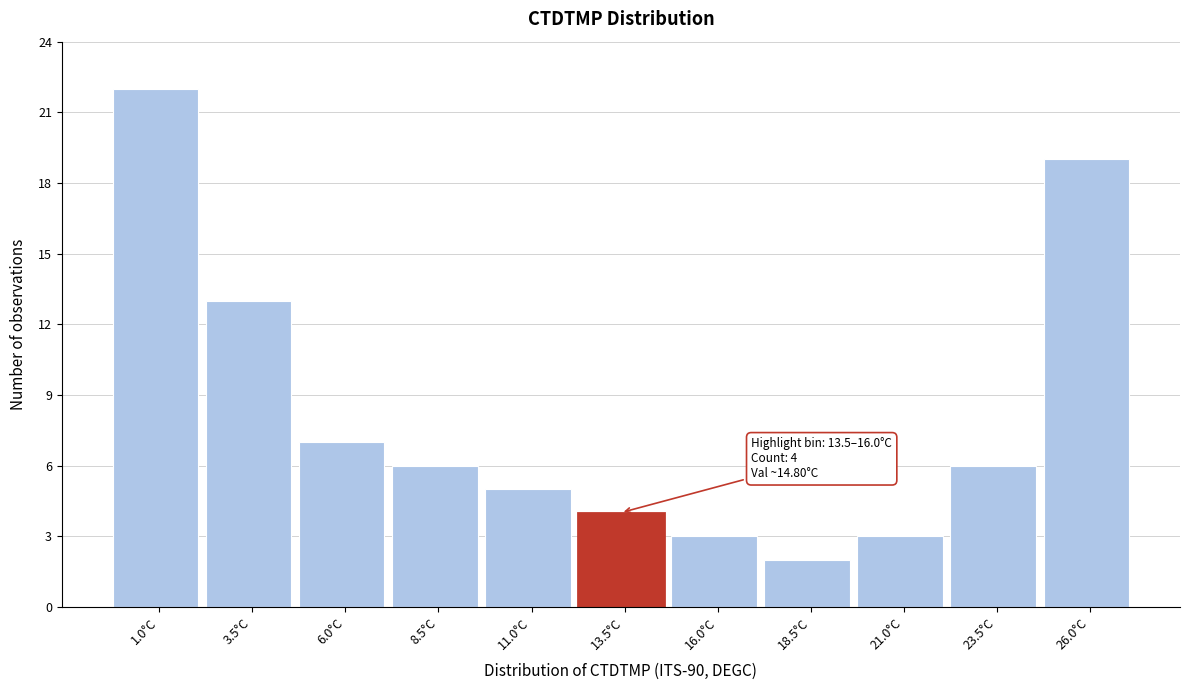

Reading left to right, what are all the values shown in this chart?

1.0°C=22	3.5°C=13	6.0°C=7	8.5°C=6	11.0°C=5	13.5°C=4	16.0°C=3	18.5°C=2	21.0°C=3	23.5°C=6	26.0°C=19